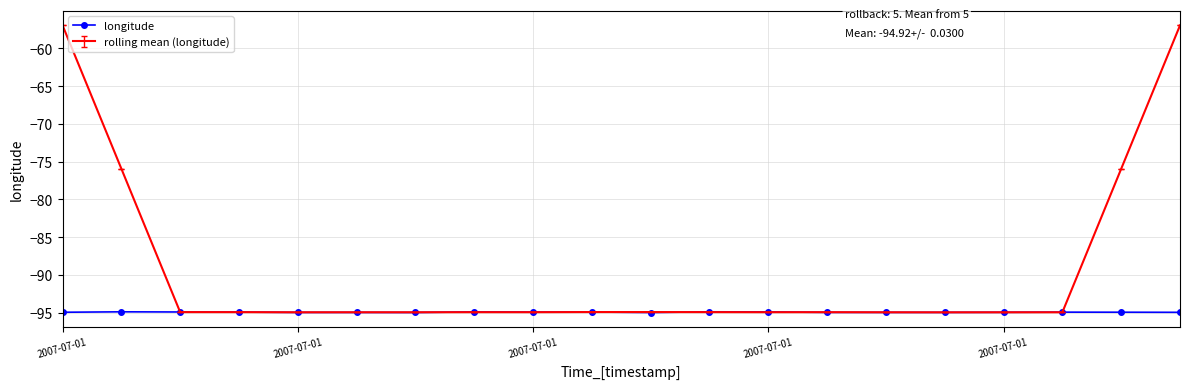

What is the maximum value shown in the chart?

-56.9